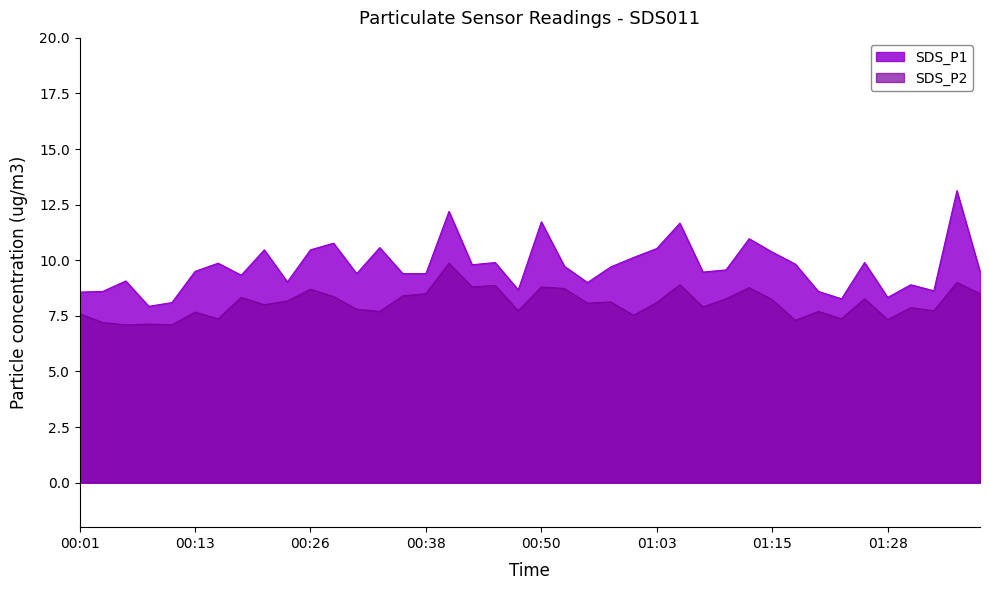

What are all the series names shown in the legend?

SDS_P1, SDS_P2